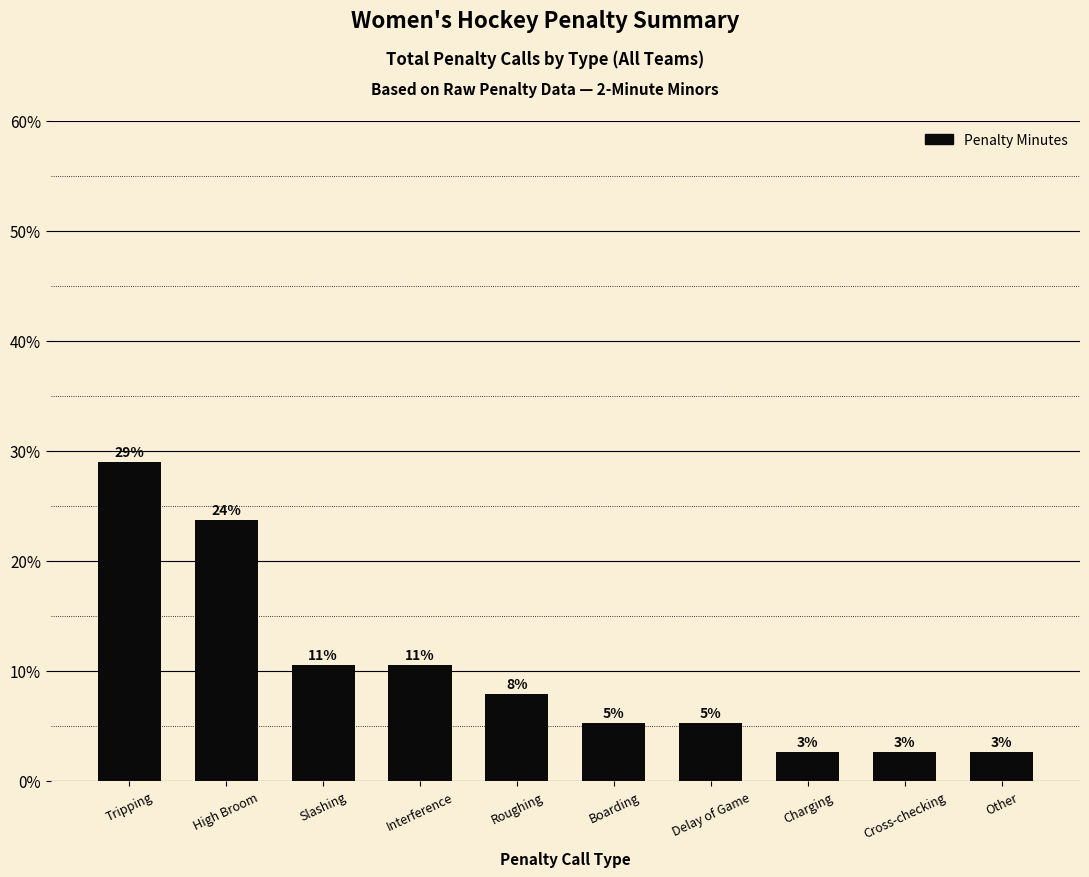

Which has a higher value, Slashing or Tripping?

Tripping